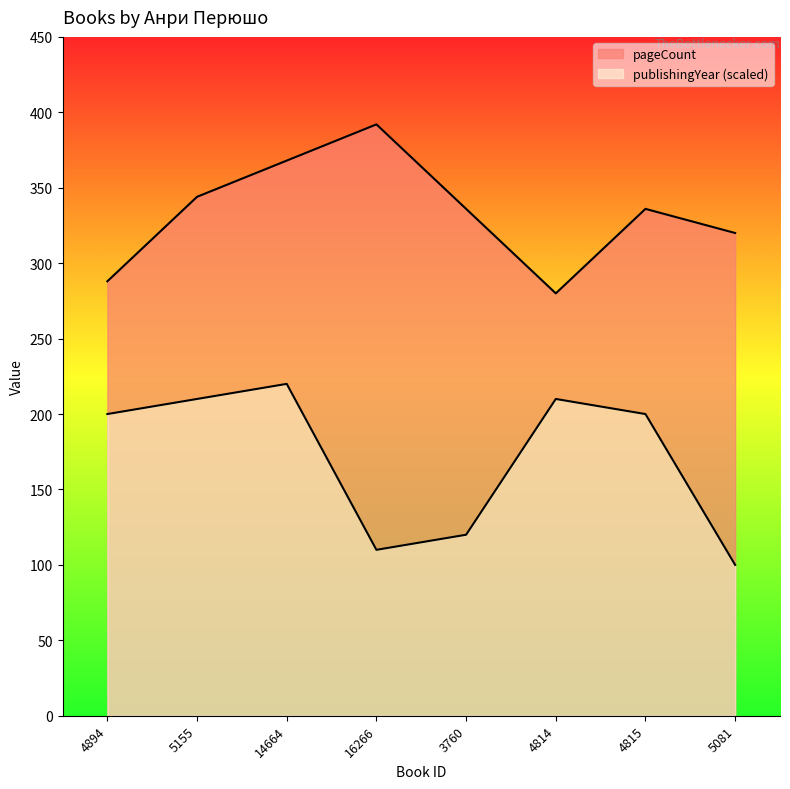

What is the total value across all series at 3760?

456